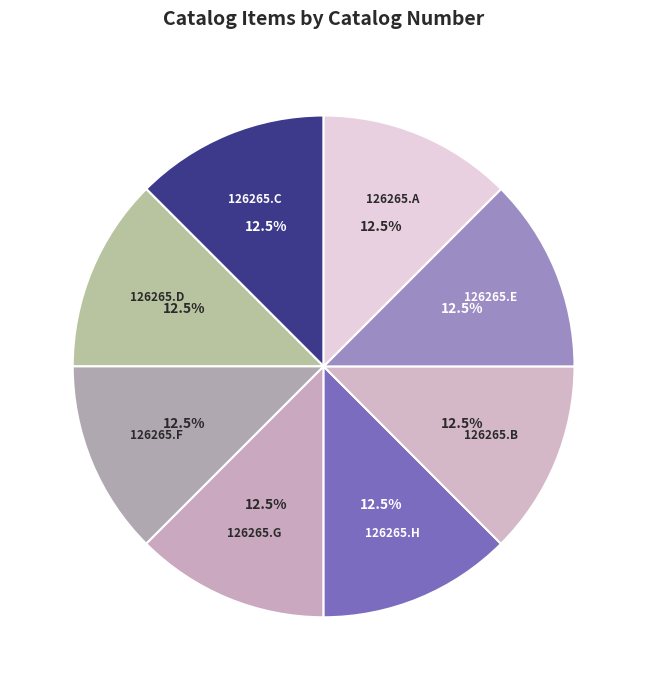

Combined, do 126265.A and 126265.E account for over 50%?

No